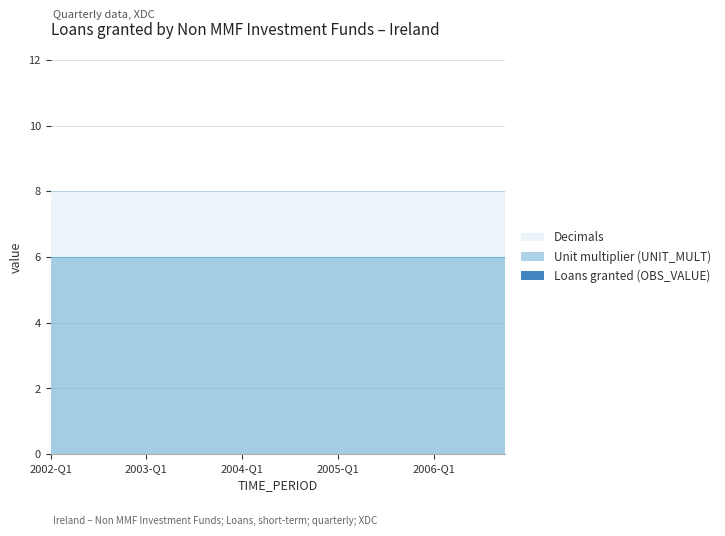

True or false: Decimals has more than 0 interior local peaks.

False